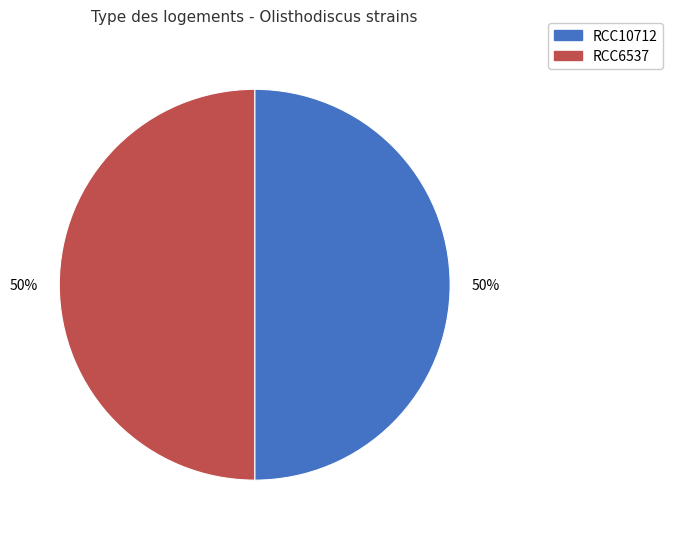

Is it true that RCC6537 is 50% of the pie?

True